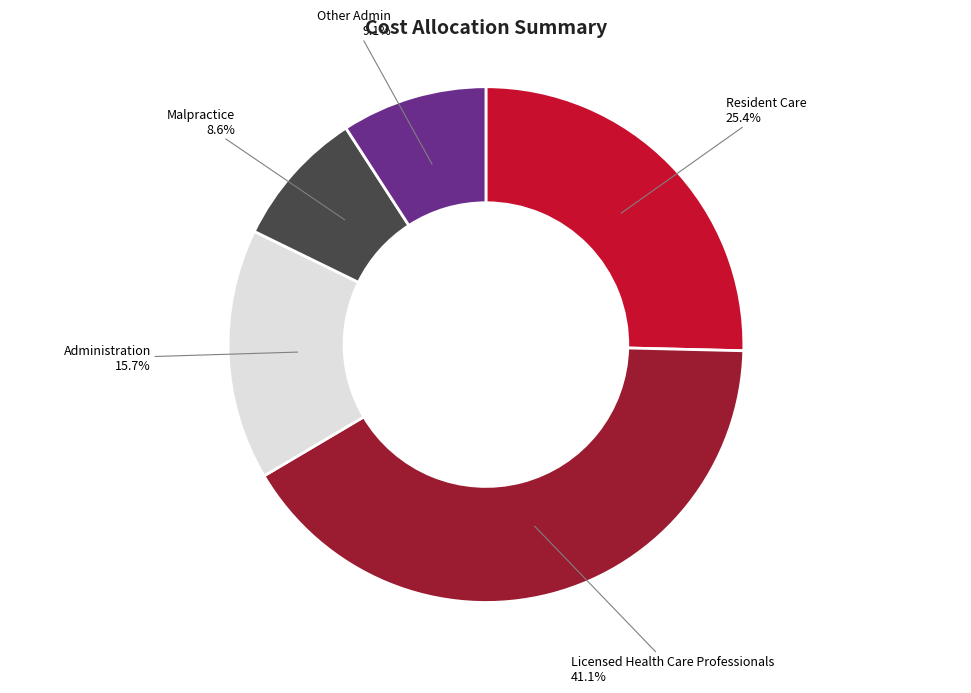

Is there a majority slice in this chart?

No